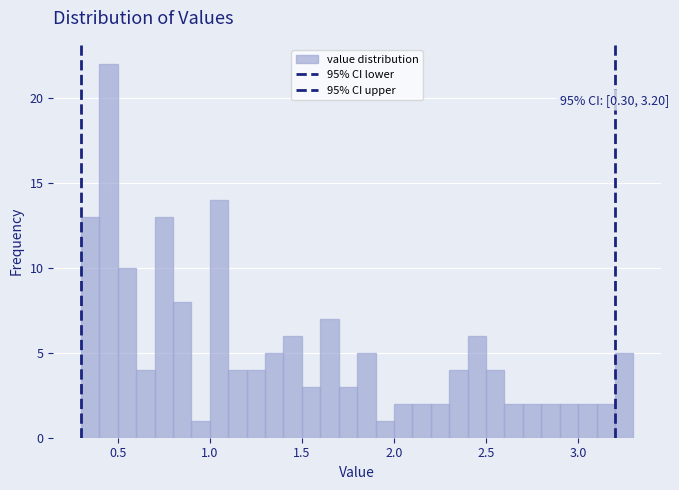

Around what value on the x-axis is the tallest bar? Give the approximate position of its centre, as read against the axis.

0.45